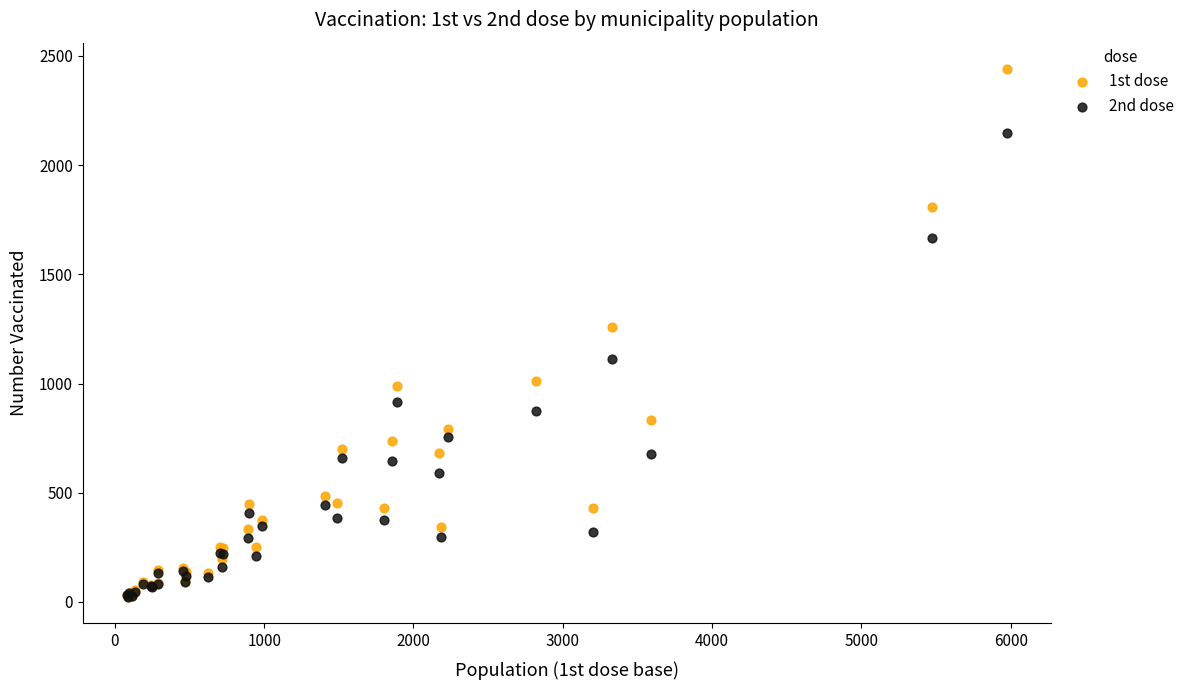

Across all series, what Y value is closest to 1231?

1258